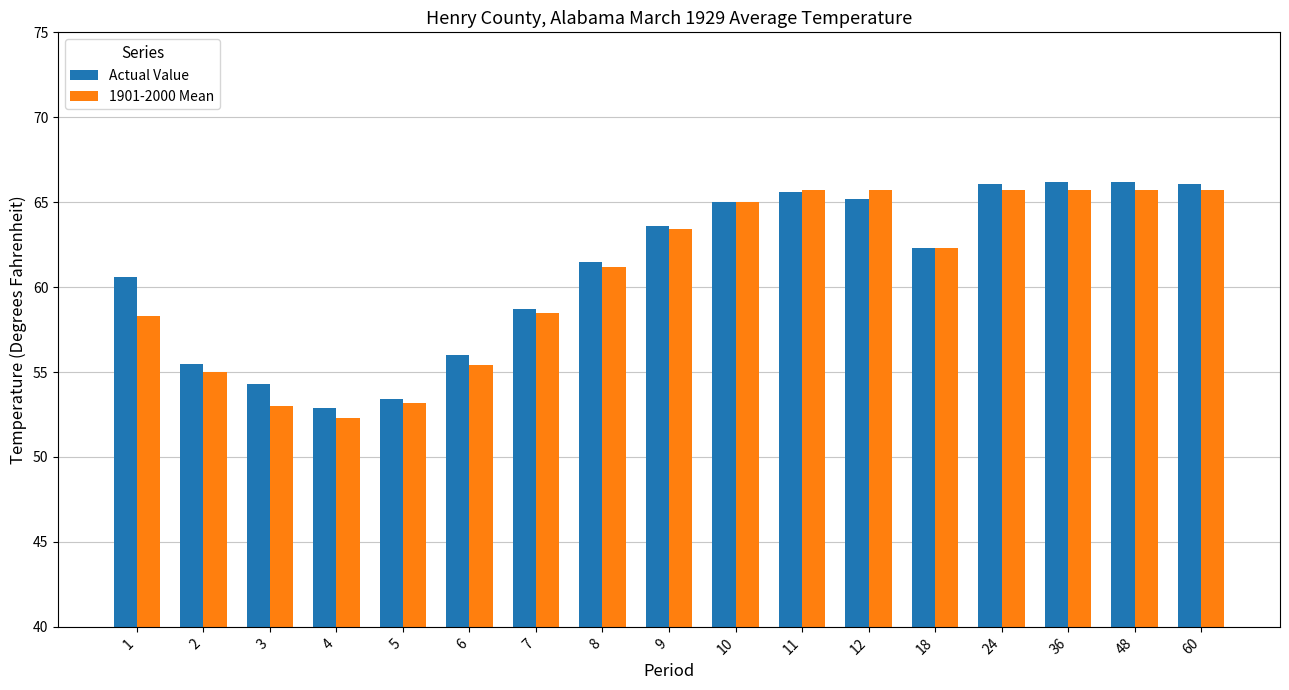

True or false: Actual Value has a value of 53.4 at 5.

True